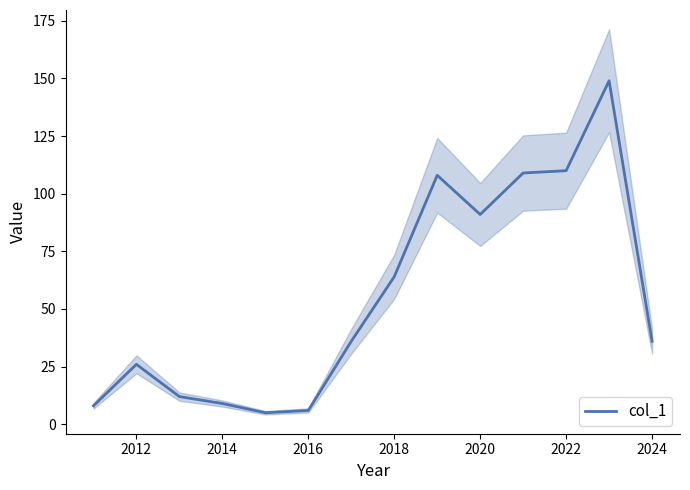

How many data points does each series have?

14